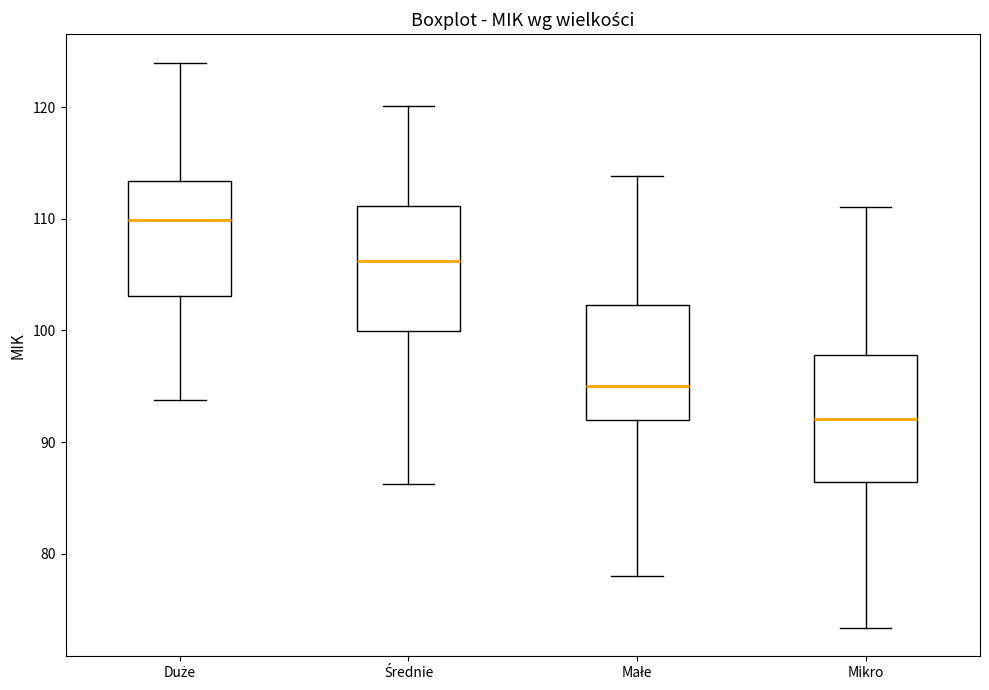

Which box's median line is the lowest?

Mikro